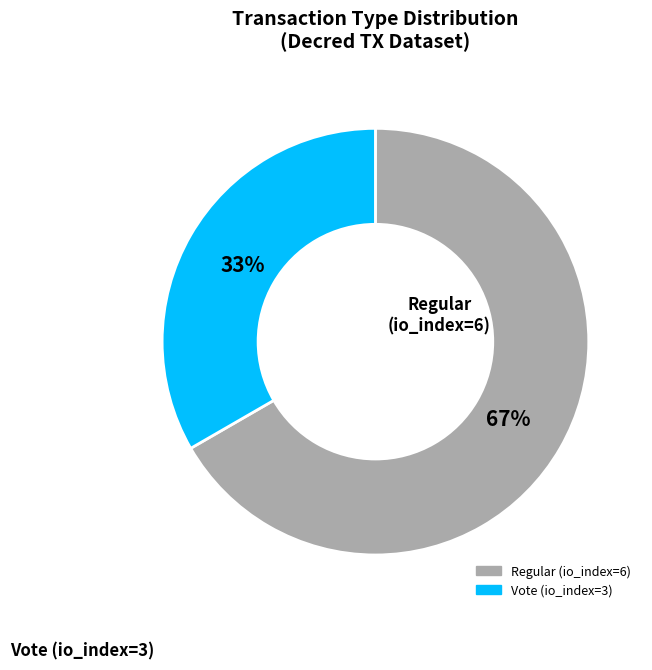

How many segments does this pie chart have?

2